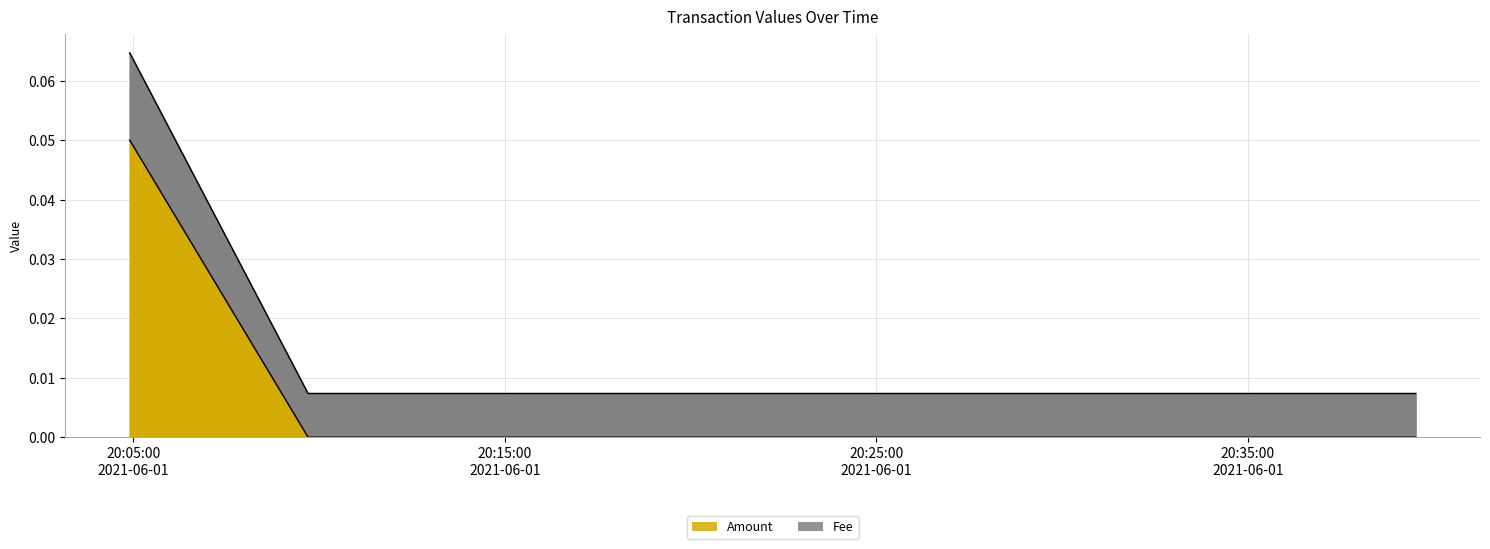

Reading left to right, list all the values displayed in this chart.

Amount: 0.1	0.0	0.0
Fee: 0.1	0.0	0.0